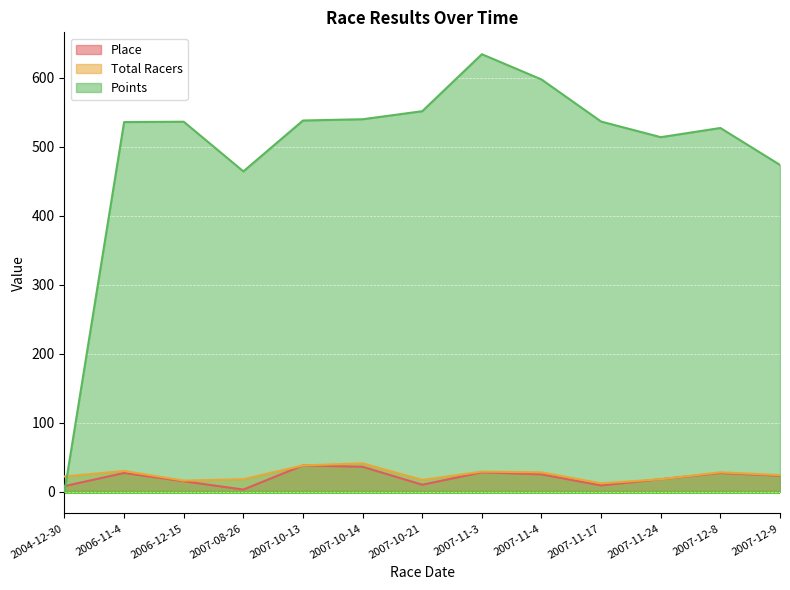

What is the total value across all series at 2006-12-15?

567.1